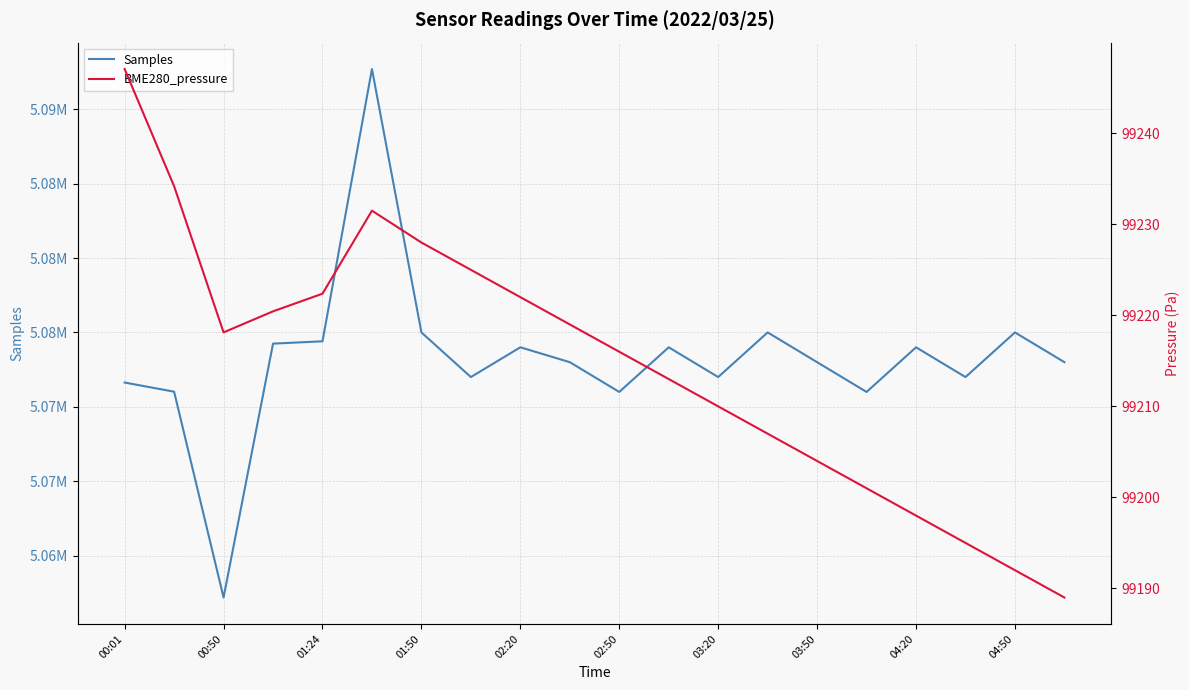

Does the chart have visible grid lines?

Yes